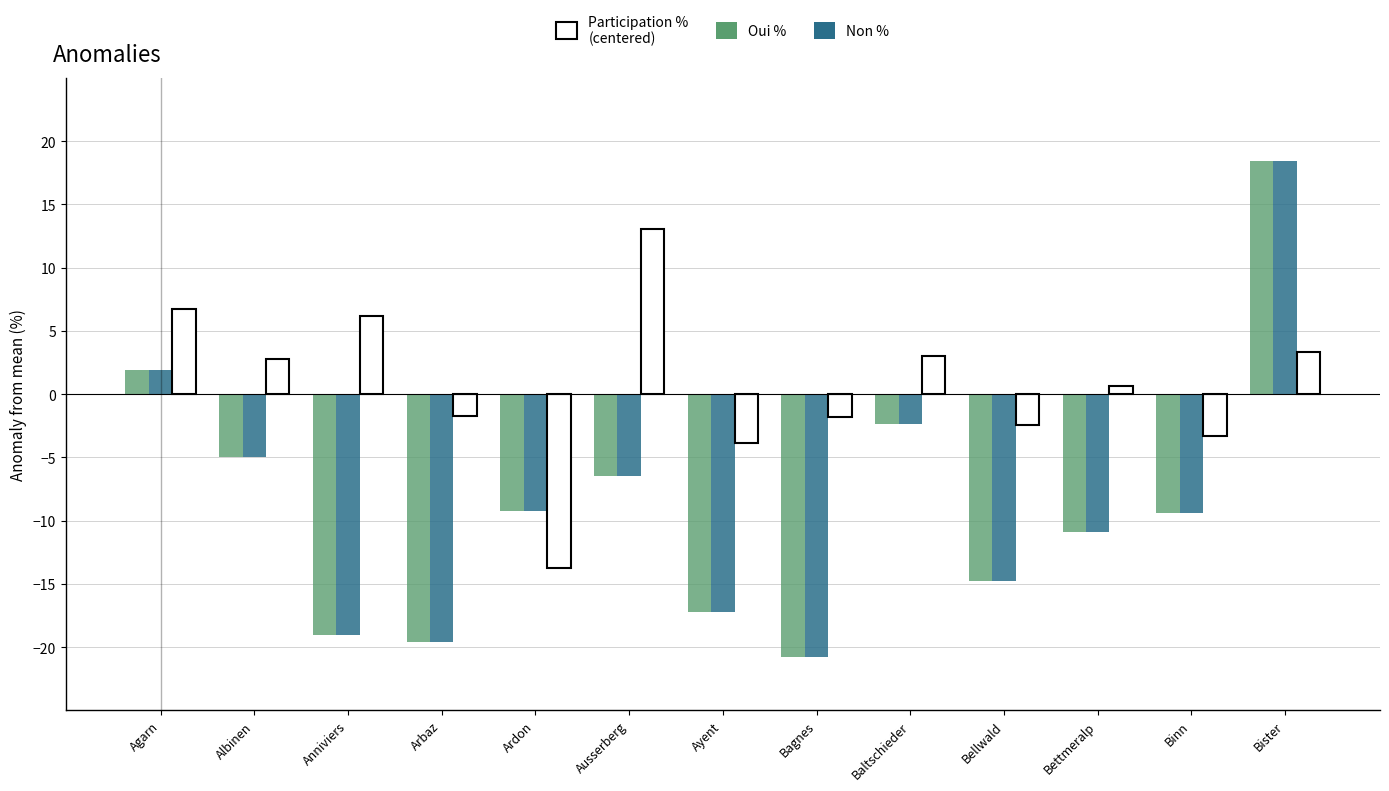

How many bars are there in each group?

3